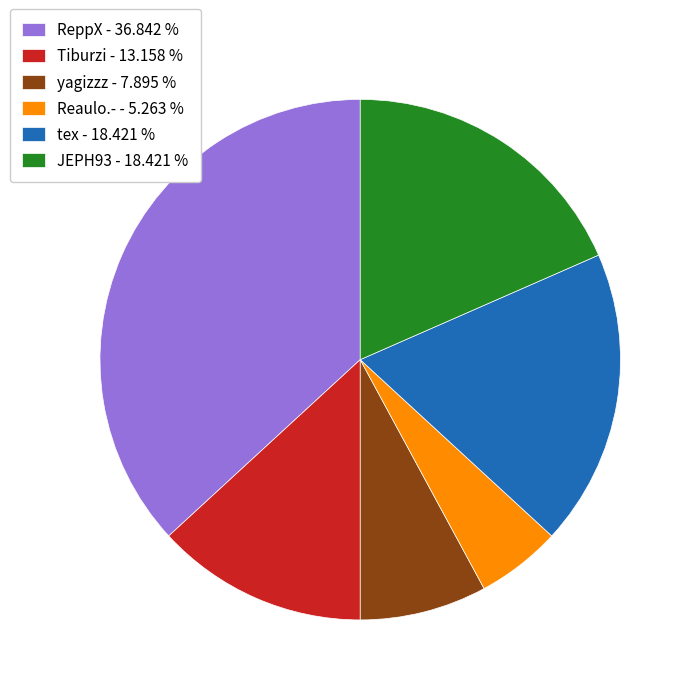

Approximately how many times larger is the value at tex - 18.421 % compared to Reaulo.- - 5.263 %?

3.5